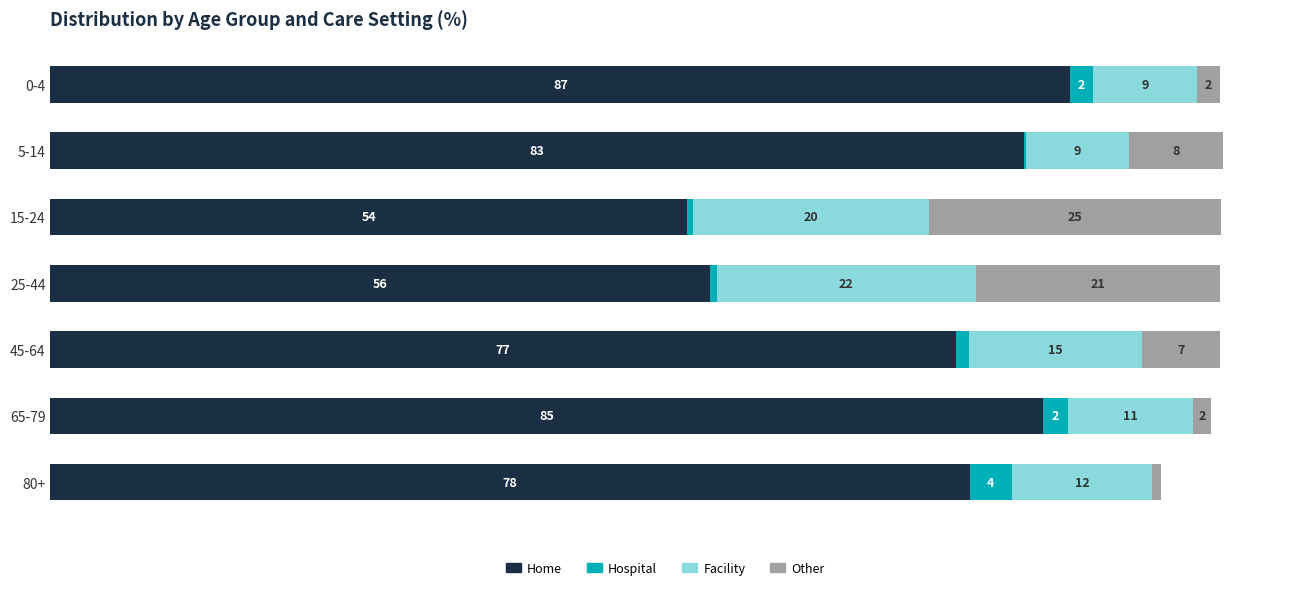

At which label is Home closest to 70?

45-64